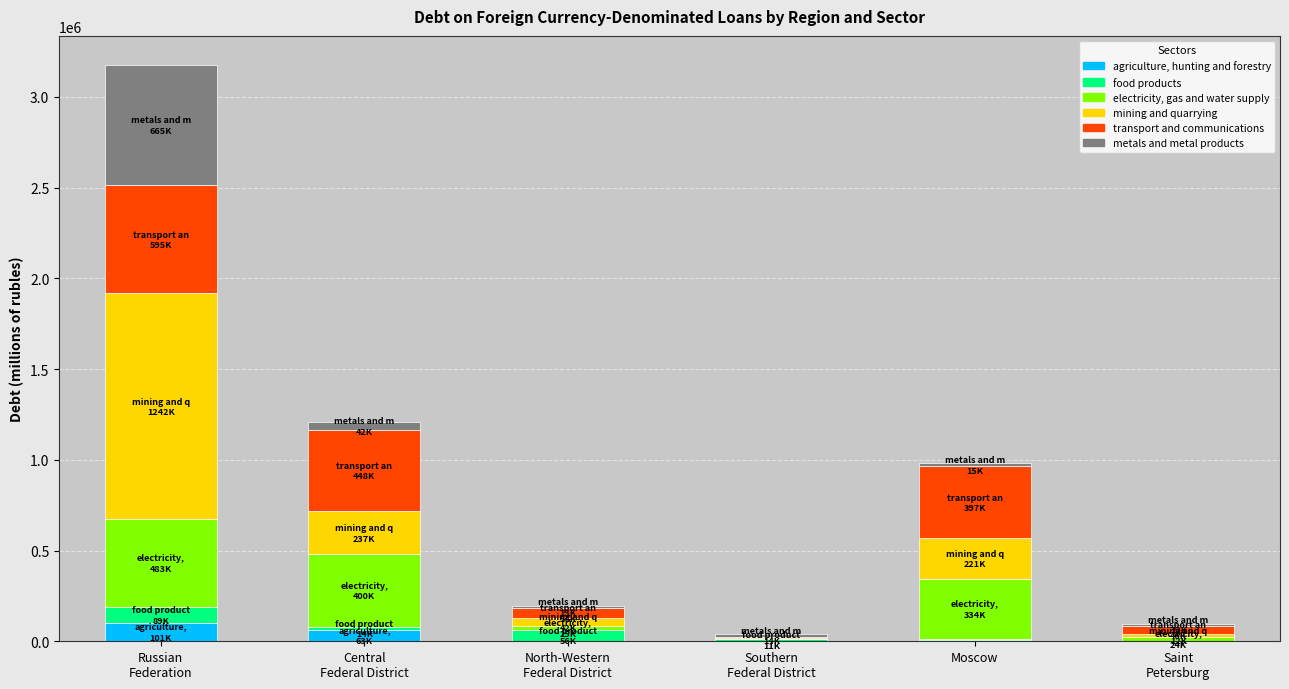

Does the chart contain stacked bars?

Yes